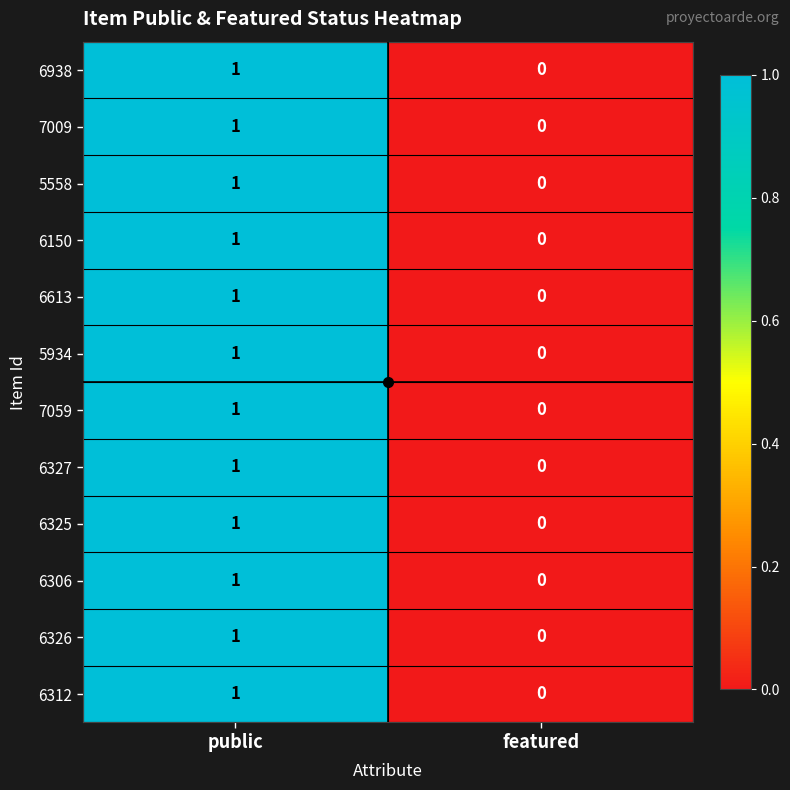

Which label corresponds to the largest value in the chart?

public